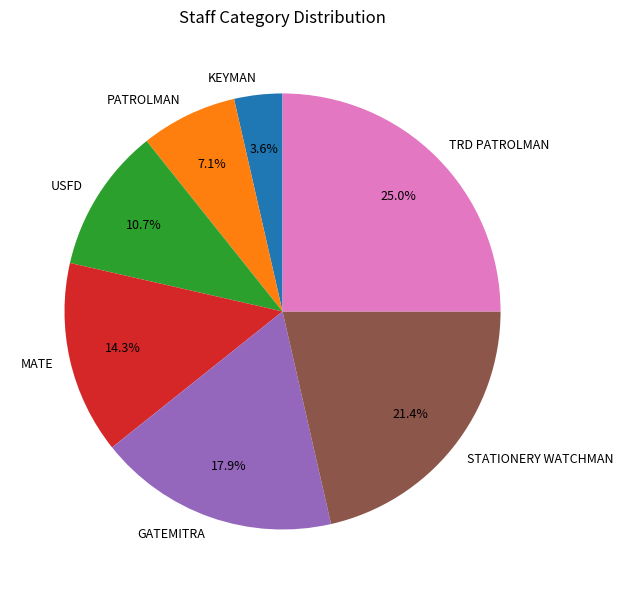

What percentage is the STATIONERY WATCHMAN slice, to the nearest percent?

21%